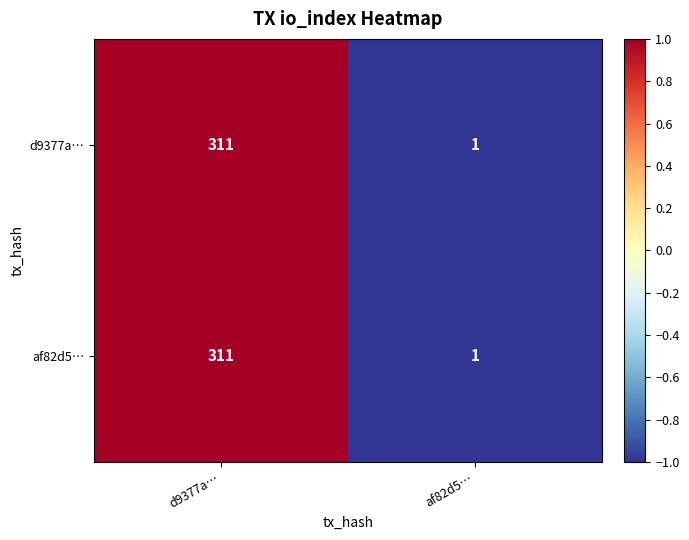

How many data points does each series have?

2